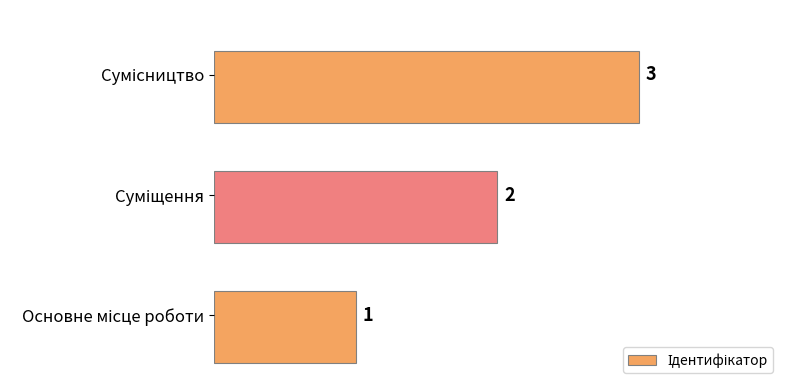

How many values are between 1 and 3?

3